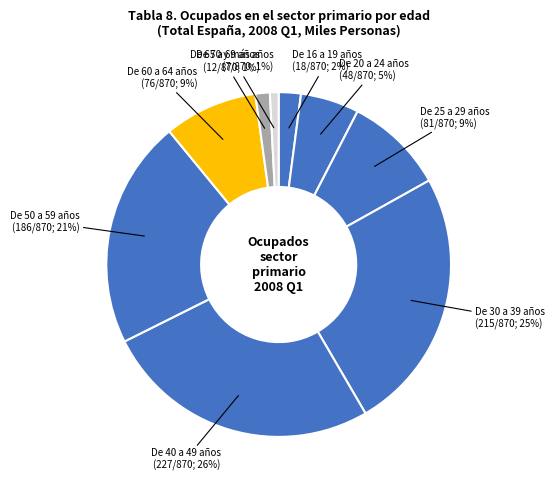

Is De 65 a 69 años the majority of the pie?

No